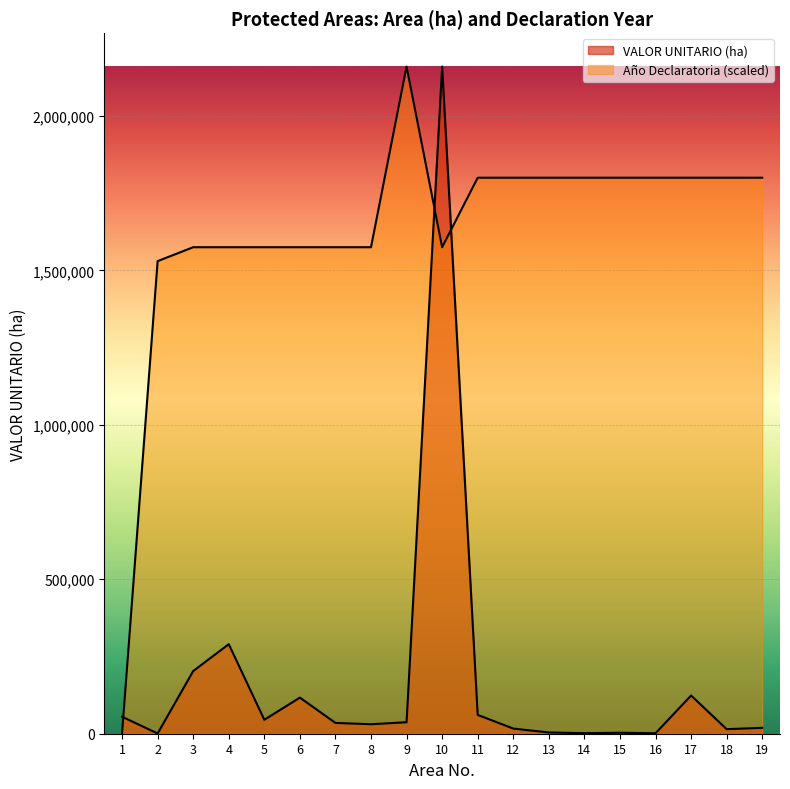

At how many categories does at least one series exceed 146372?

18